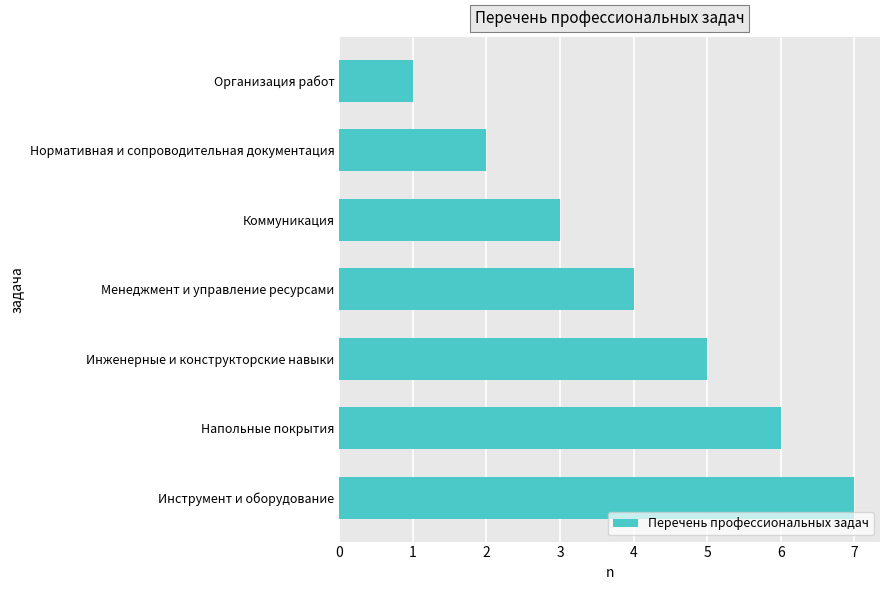

List the labels in order of value, smallest first.

Организация работ, Нормативная и сопроводительная документация, Коммуникация, Менеджмент и управление ресурсами, Инженерные и конструкторские навыки, Напольные покрытия, Инструмент и оборудование